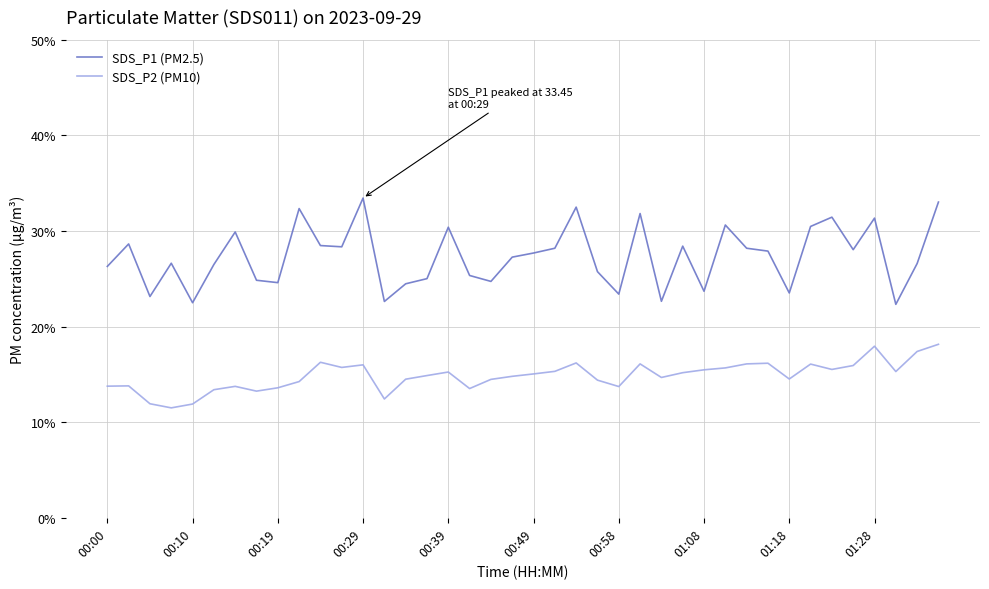

True or false: SDS_P1 (PM2.5) and SDS_P2 (PM10) intersect in this chart.

False